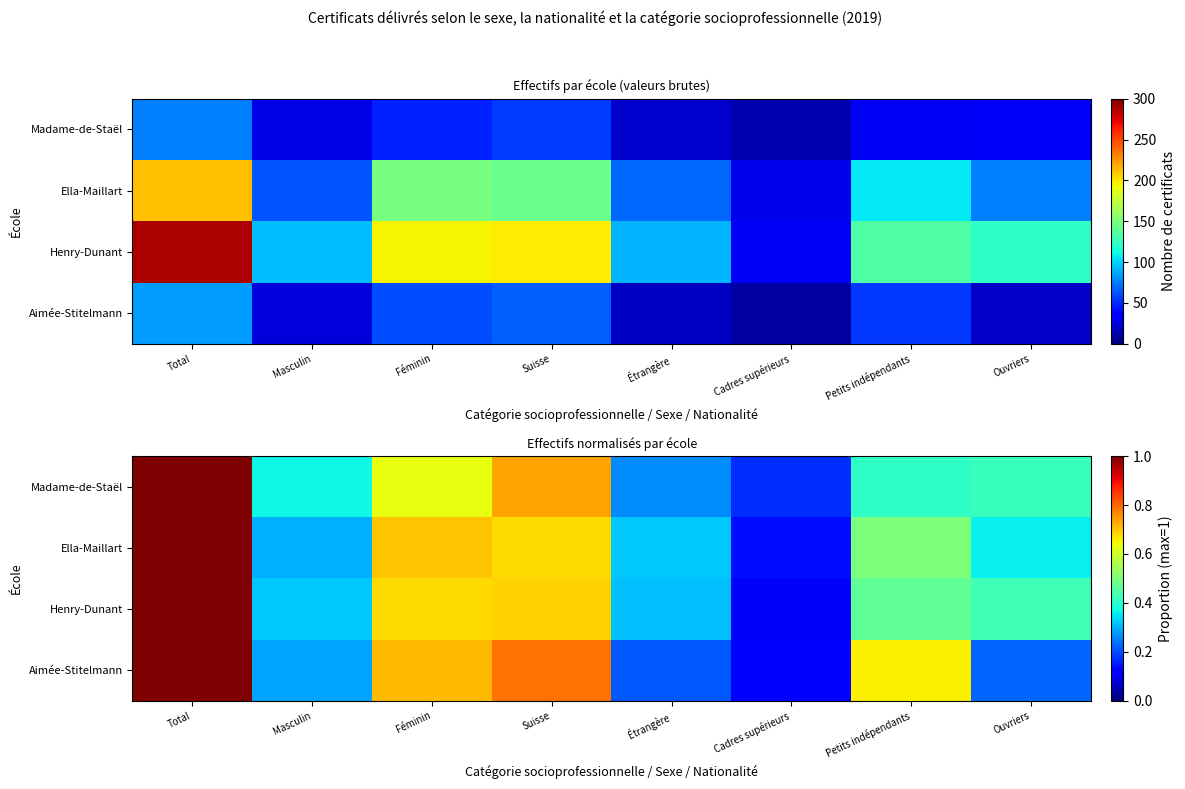

Which series has the widest spread of values?

Henry-Dunant